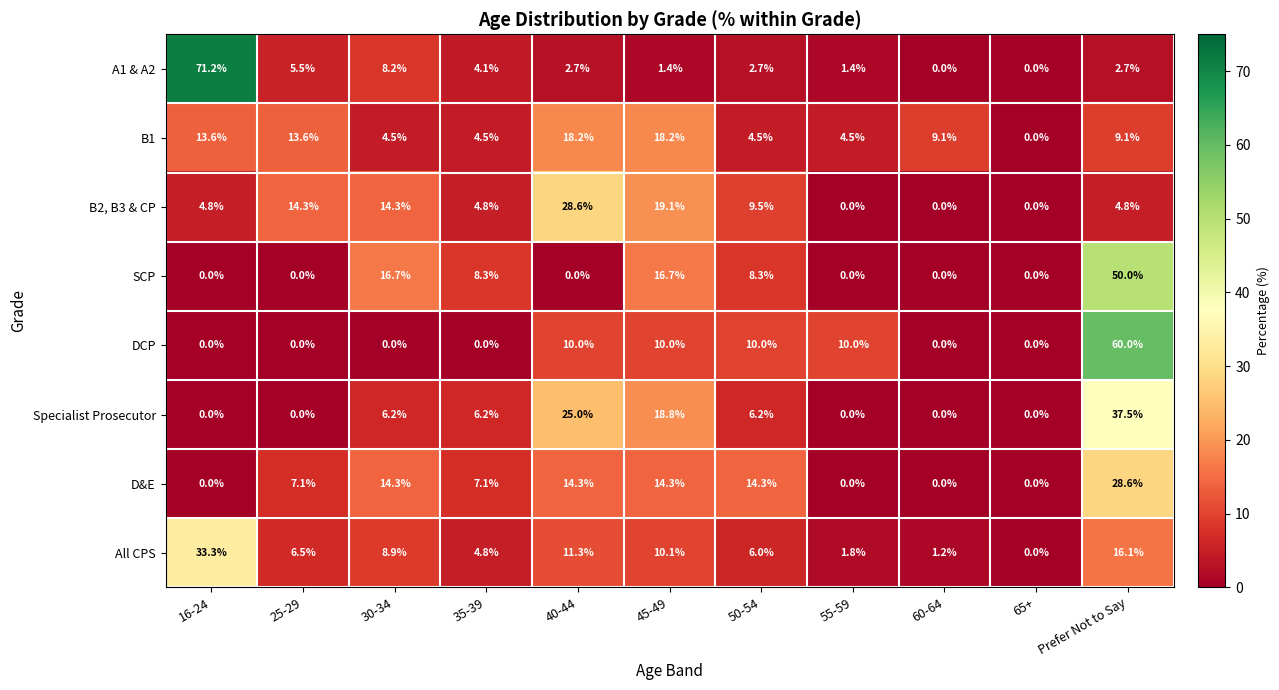

At 40-44, list the series in order from largest to smallest.

B2, B3 & CP, Specialist Prosecutor, B1, D&E, All CPS, DCP, A1 & A2, SCP